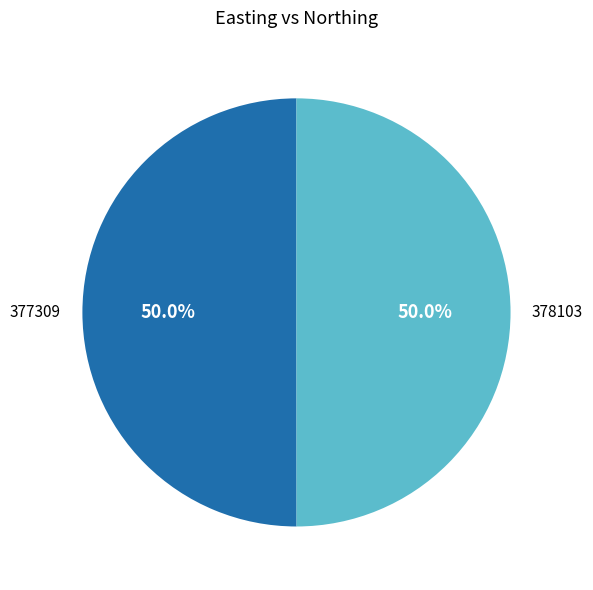

What is the total percentage of 378103 and 377309?

100.0%